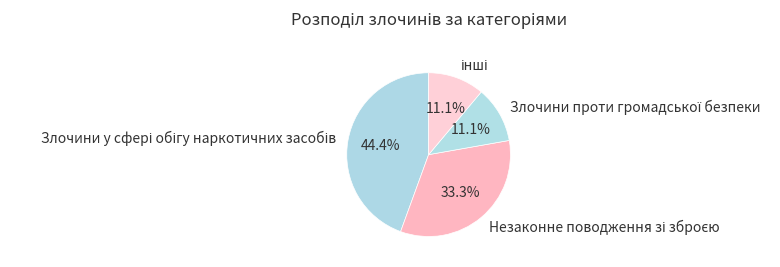

Count the number of slices in the pie.

4